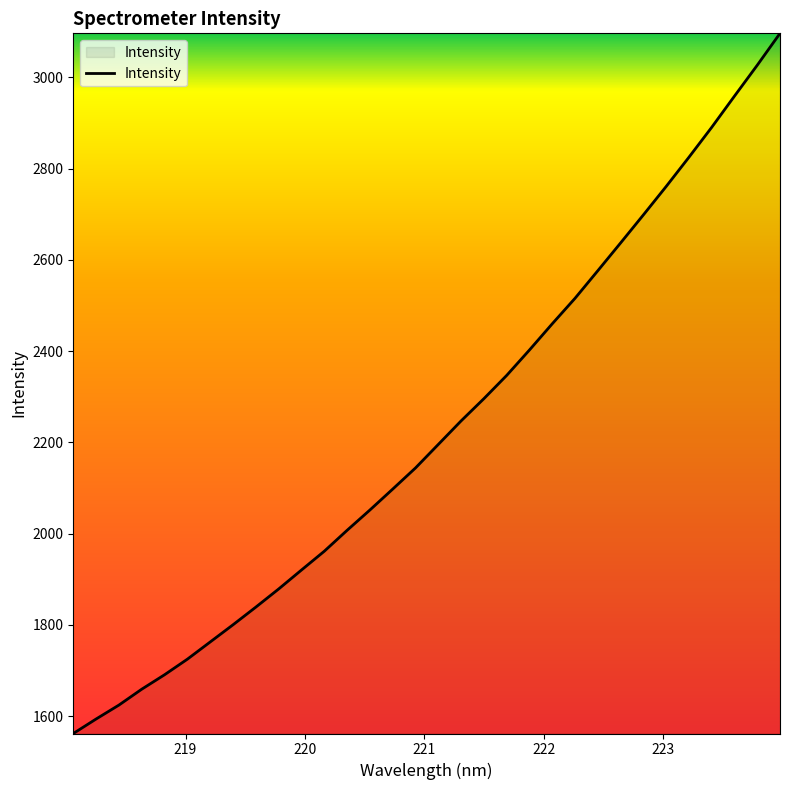

Reading left to right, what are all the values shown in this chart?

1561.7	1593.4	1624.0	1658.8	1690.5	1724.6	1762.3	1800.0	1838.7	1878.5	1920.0	1961.2	2007.0	2051.5	2097.4	2143.8	2195.3	2246.9	2295.6	2346.6	2402.3	2459.8	2515.7	2576.1	2637.0	2698.5	2760.8	2824.9	2890.5	2958.9	3026.7	3096.5